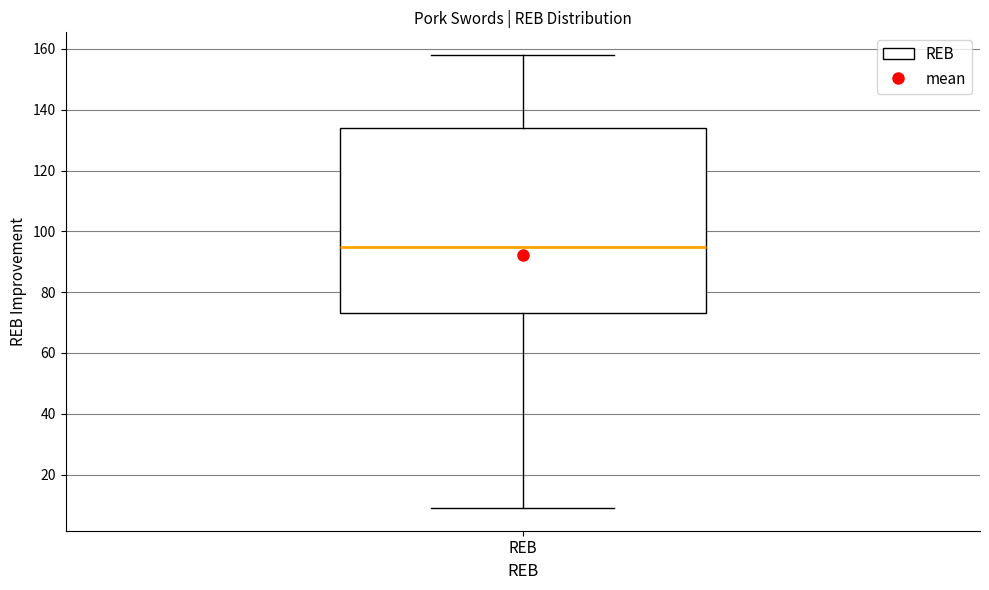

Read this box plot against the y-axis: the position of the median line, the range covered by the box, and the ends of both whiskers. The values are not printed on the chart, so give them approximately, as read against the axis.

median 96, box 74 to 134, whiskers 10 to 158